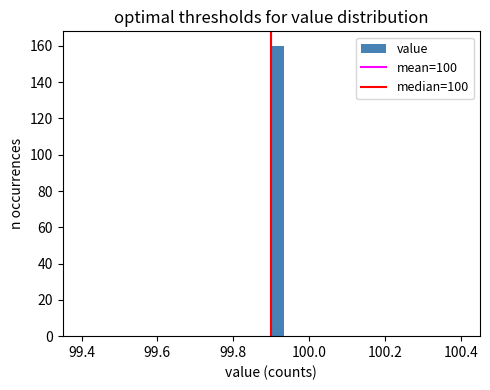

Around what value on the x-axis is the tallest bar? Give the approximate position of its centre, as read against the axis.

99.92